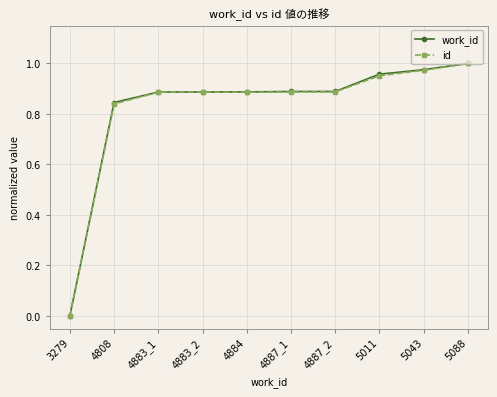

How many distinct data groups are displayed?

2